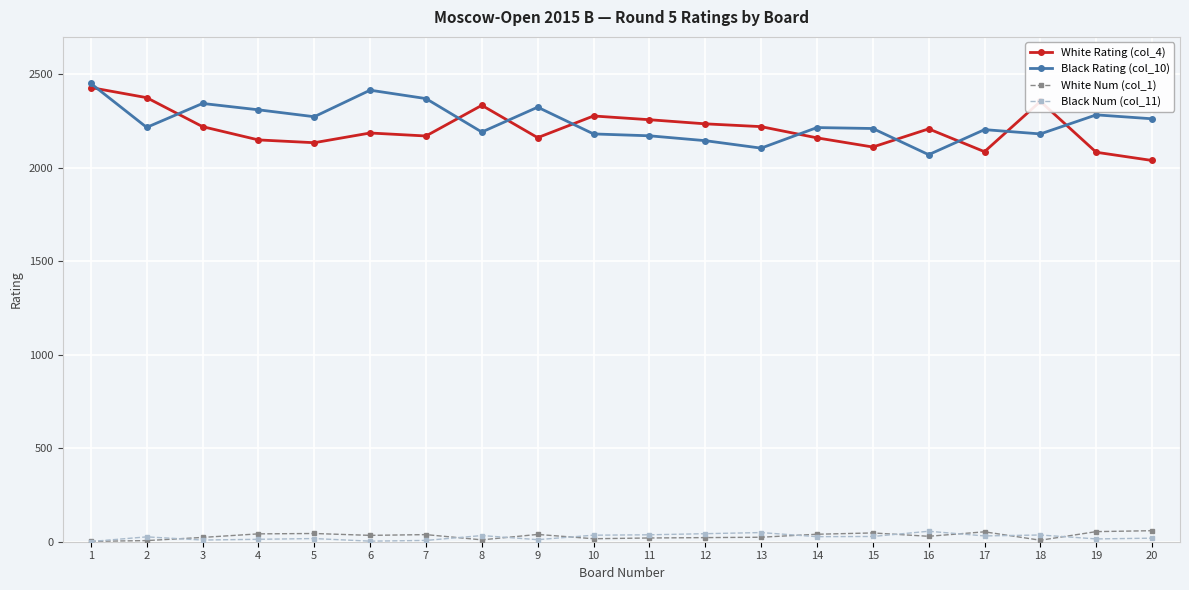

Which series has the largest total across all categories?

Black Rating (col_10)